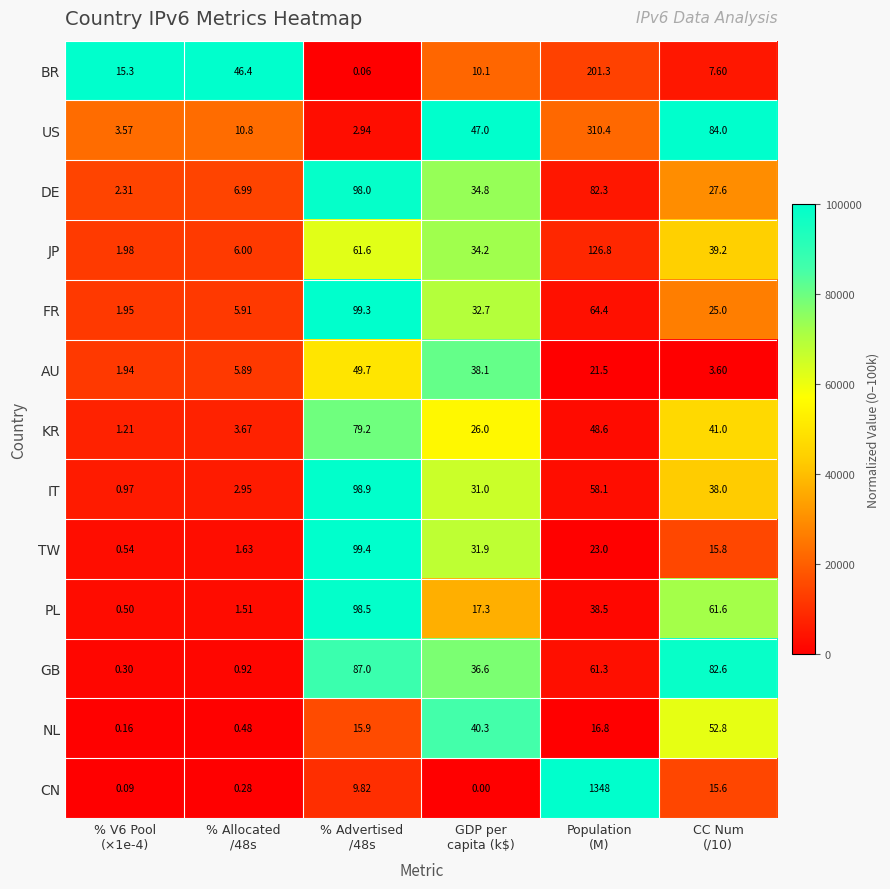

Which series has the widest spread of values?

CN